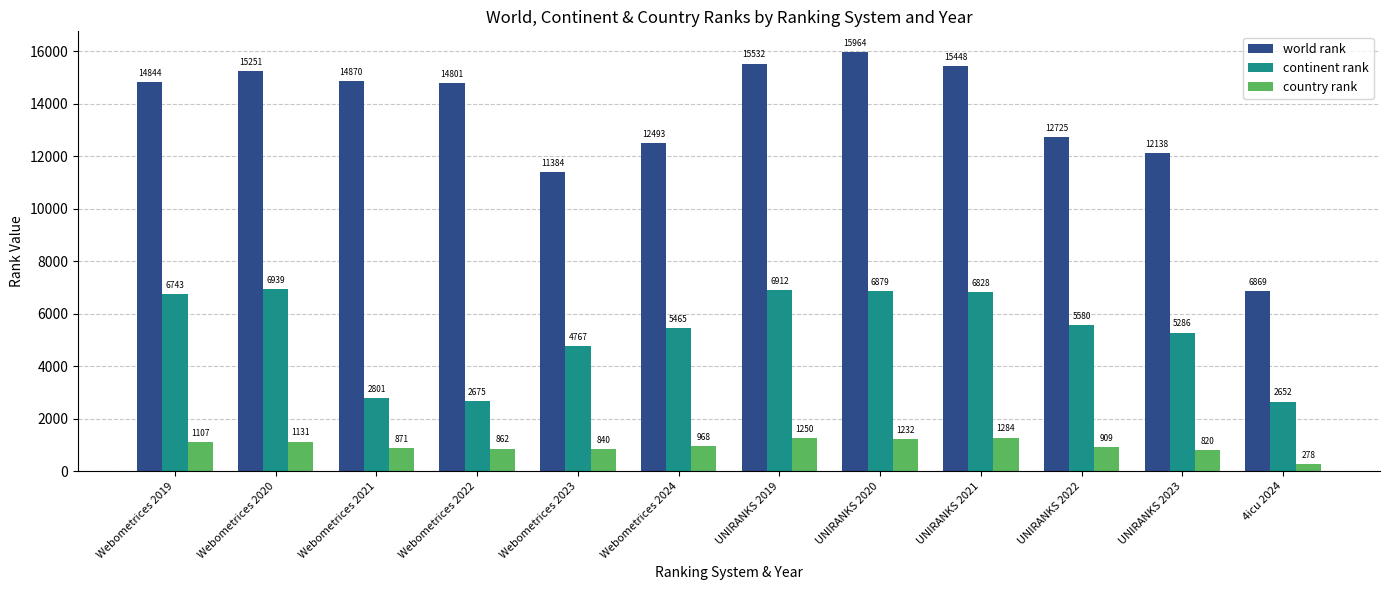

Between Webometrices 2022 and UNIRANKS 2019, which series saw the biggest shift?

continent rank